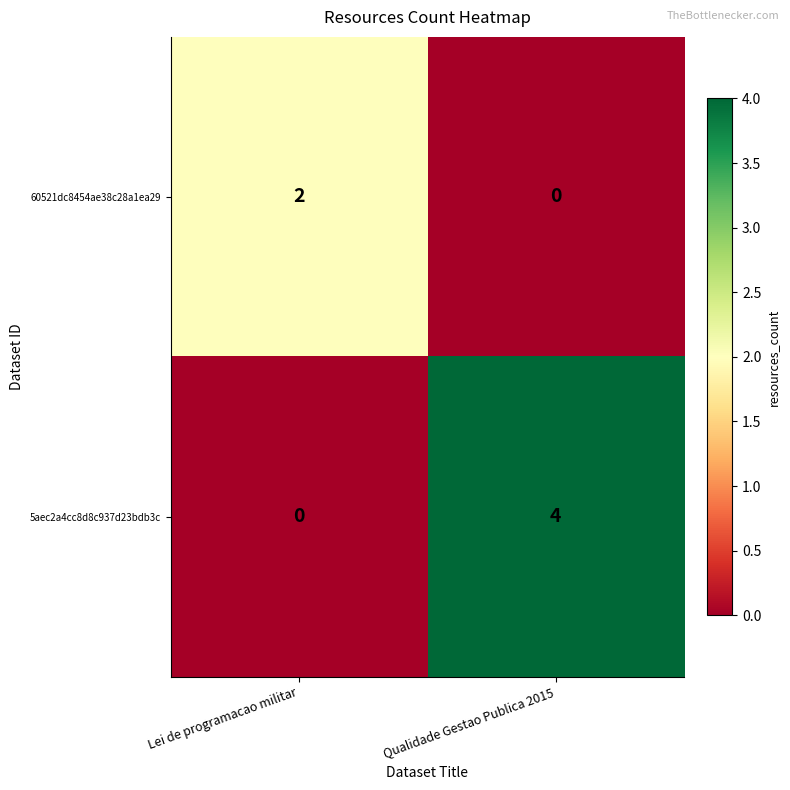

At which category is the sum across all series the highest?

Qualidade Gestao Publica 2015